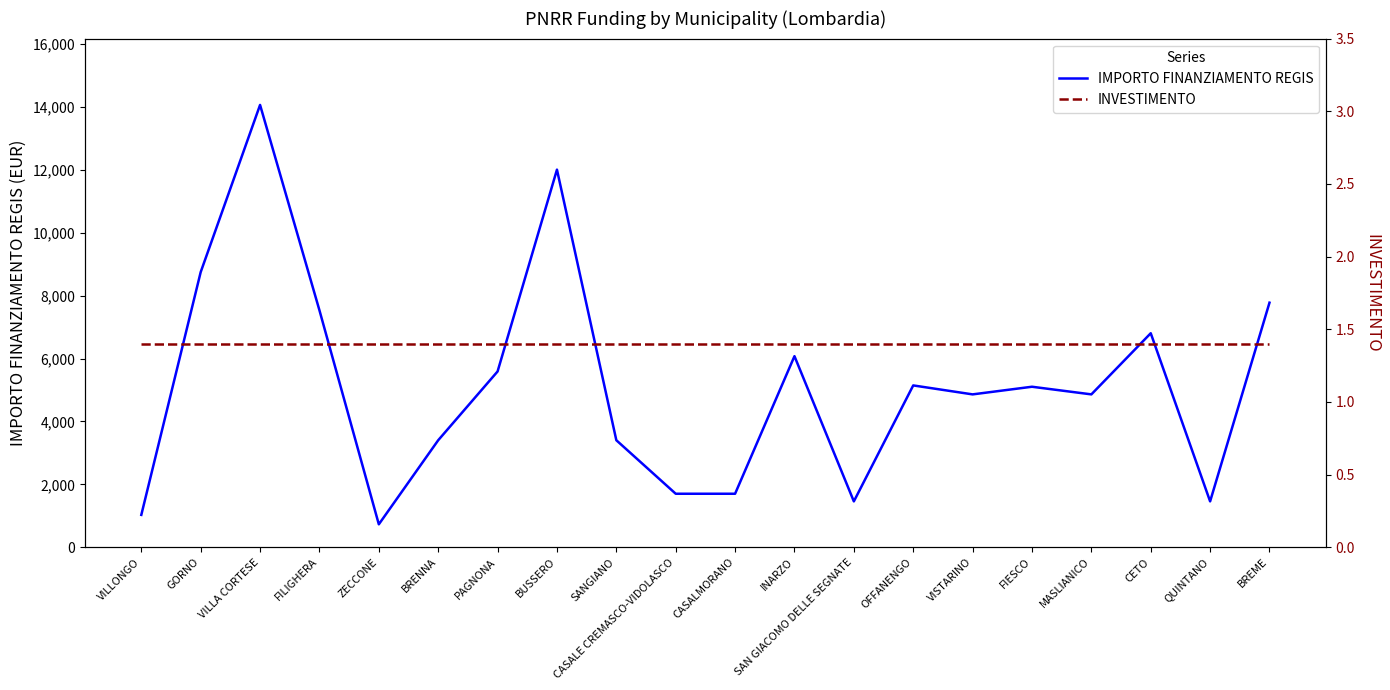

What is the average value of the IMPORTO FINANZIAMENTO REGIS series?

5172